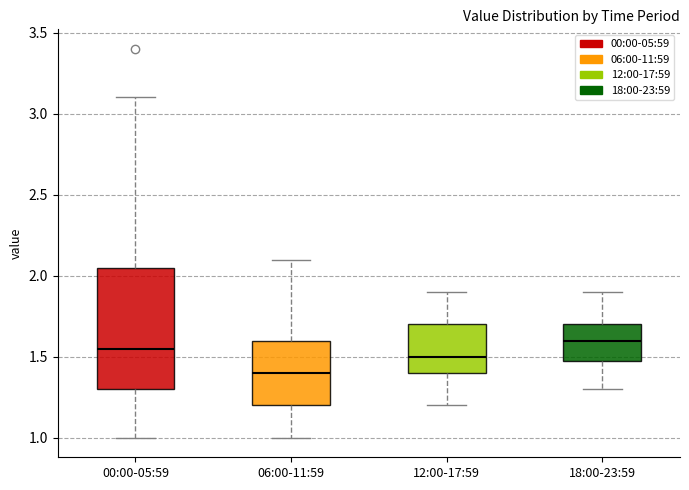

Where does the median line of the box for 12:00-17:59 sit on the y-axis? The values are not printed on the chart, so give them approximately, as read against the axis.

1.50